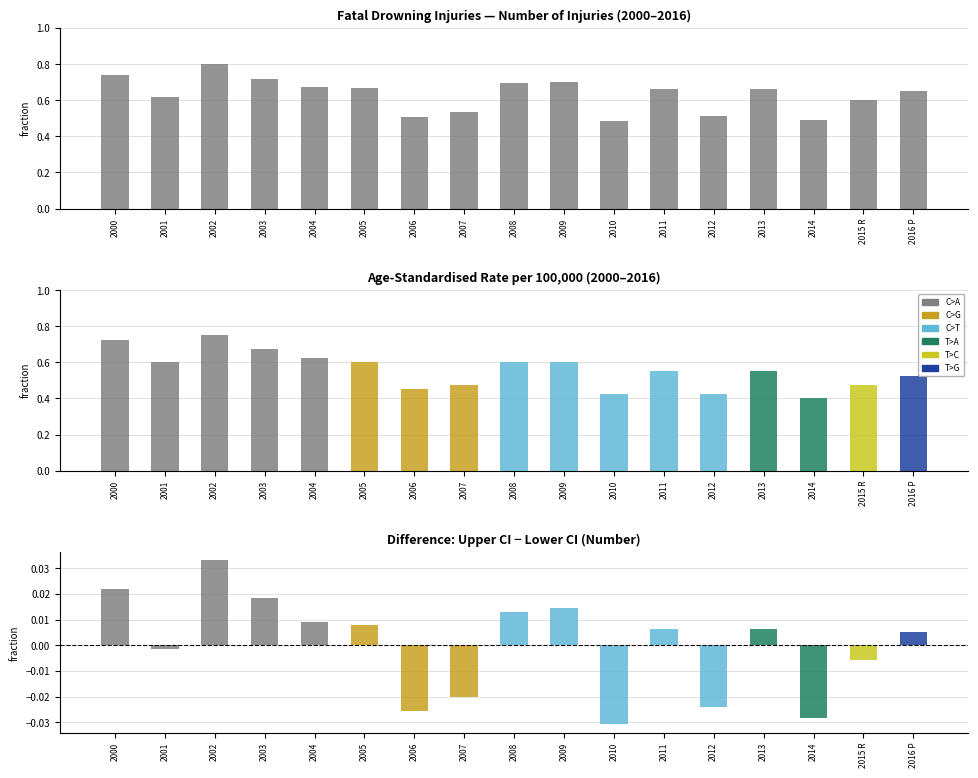

List the labels in order of value, largest first.

2002, 2000, 2003, 2009, 2008, 2004, 2005, 2011, 2013, 2016 P, 2001, 2015 R, 2007, 2012, 2006, 2014, 2010